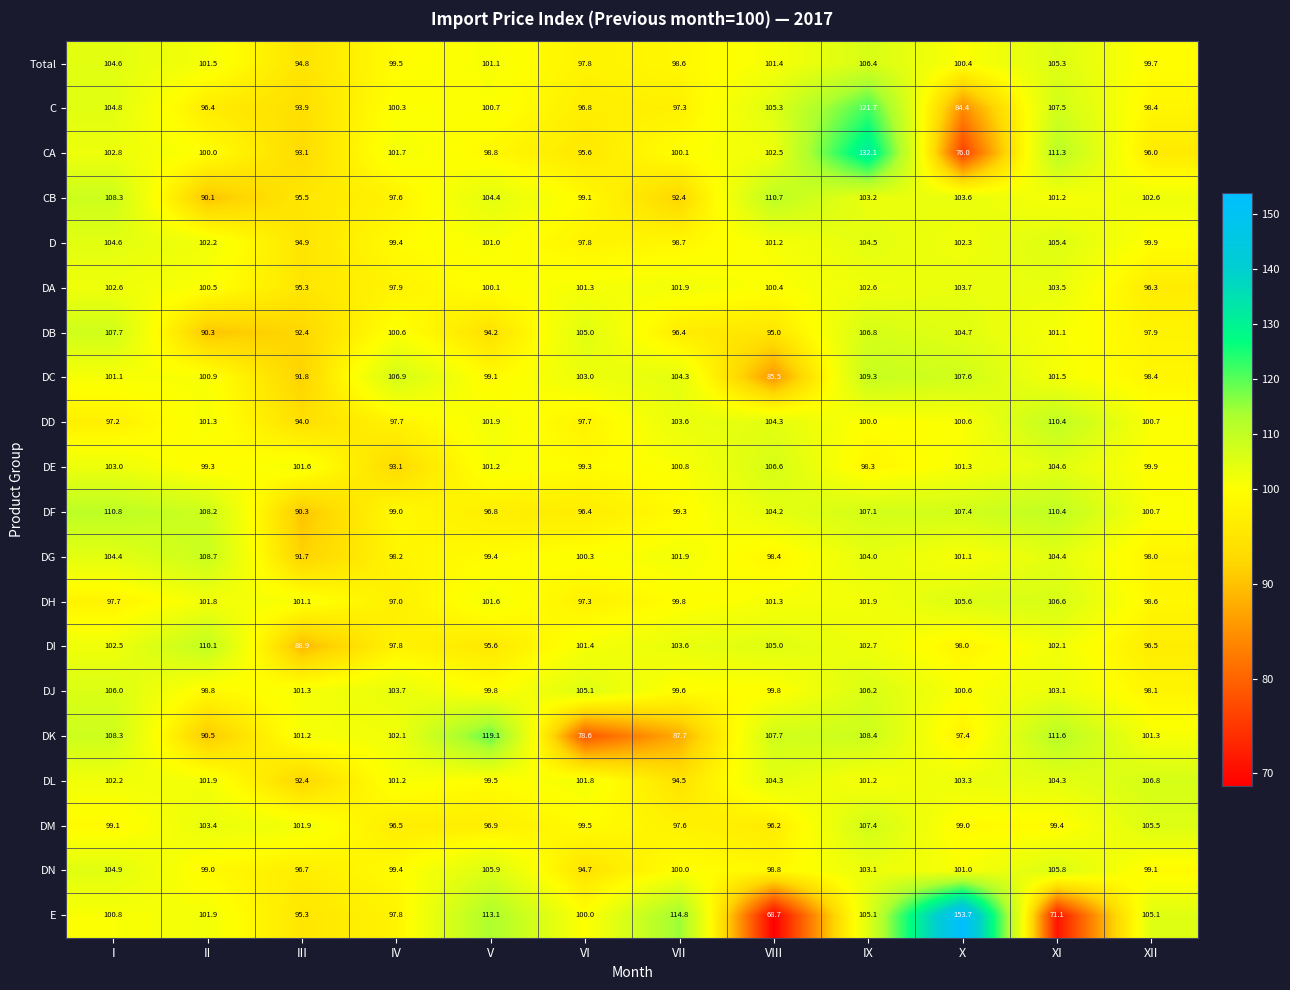

What is the difference between the D values at III and X?

7.4